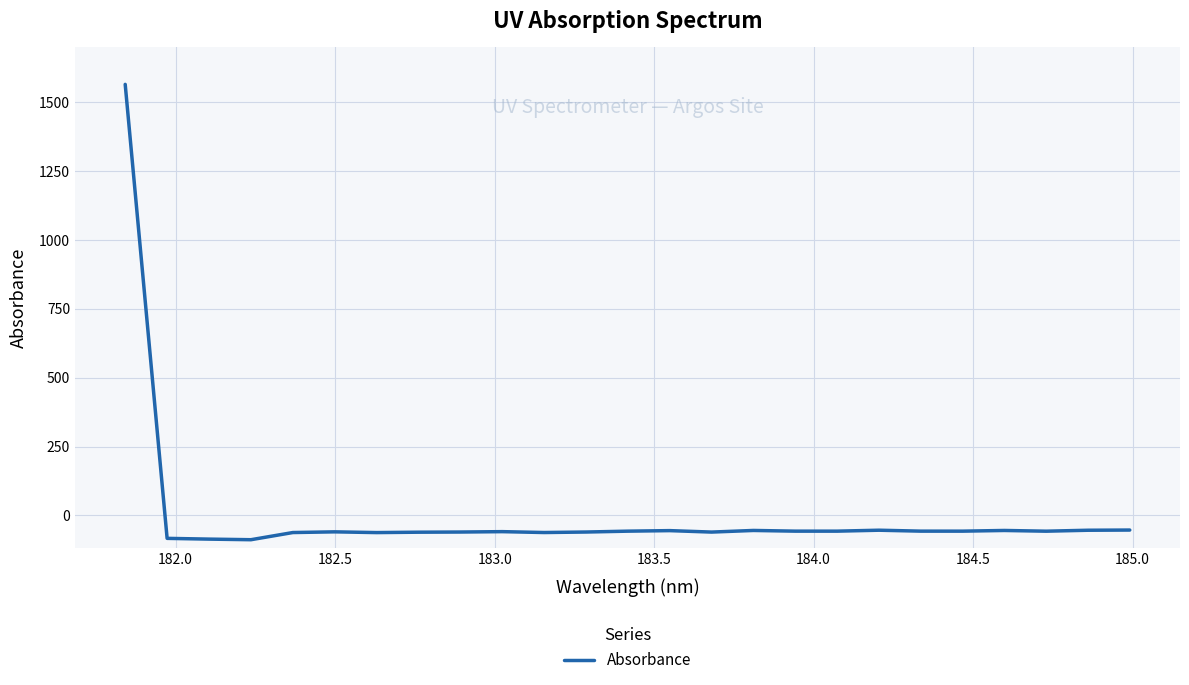

What is the sum of all values?

85.2